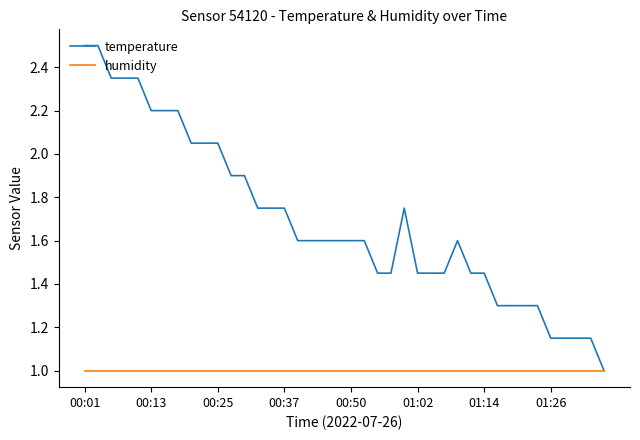

List the series in order of their overall mean, lowest first.

humidity, temperature